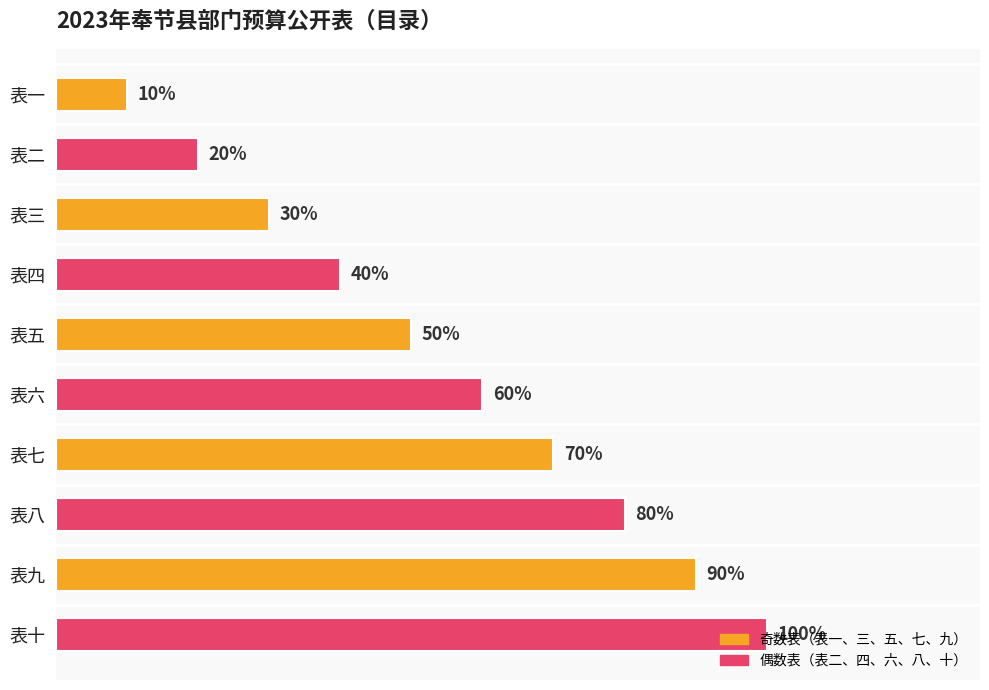

What is the ratio of the value at 表二 to the value at 表一?

2.0